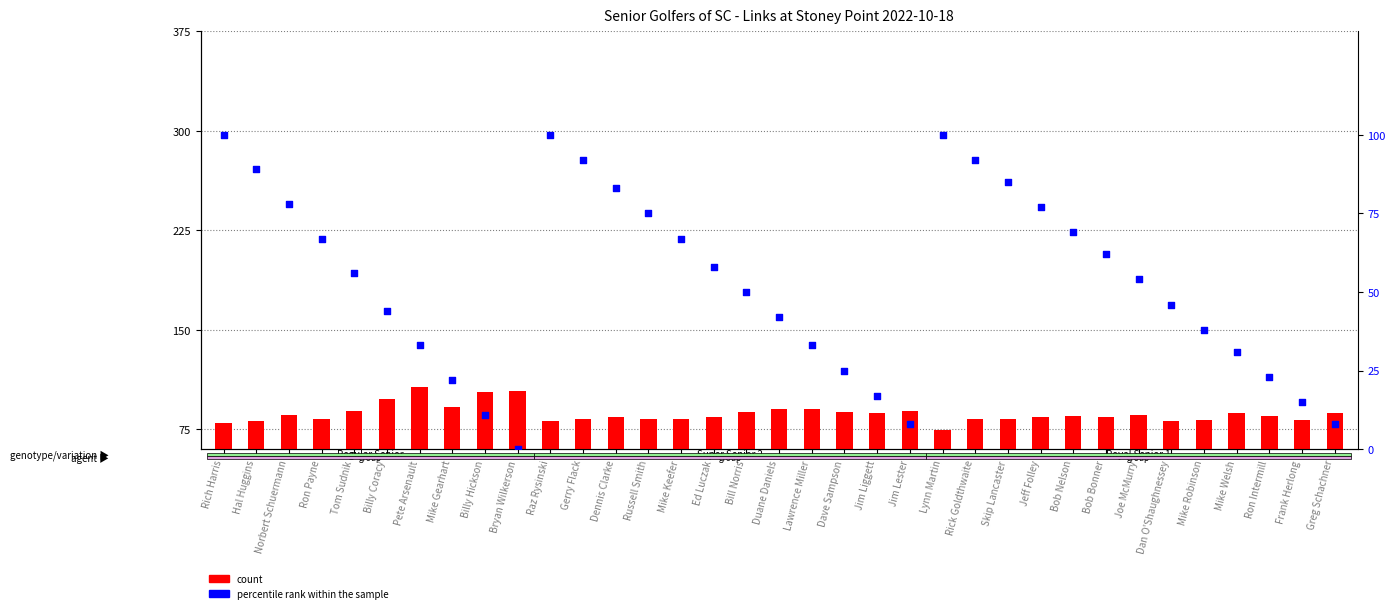

What is the total value across all series at Dan O'Shaughnessey?

127